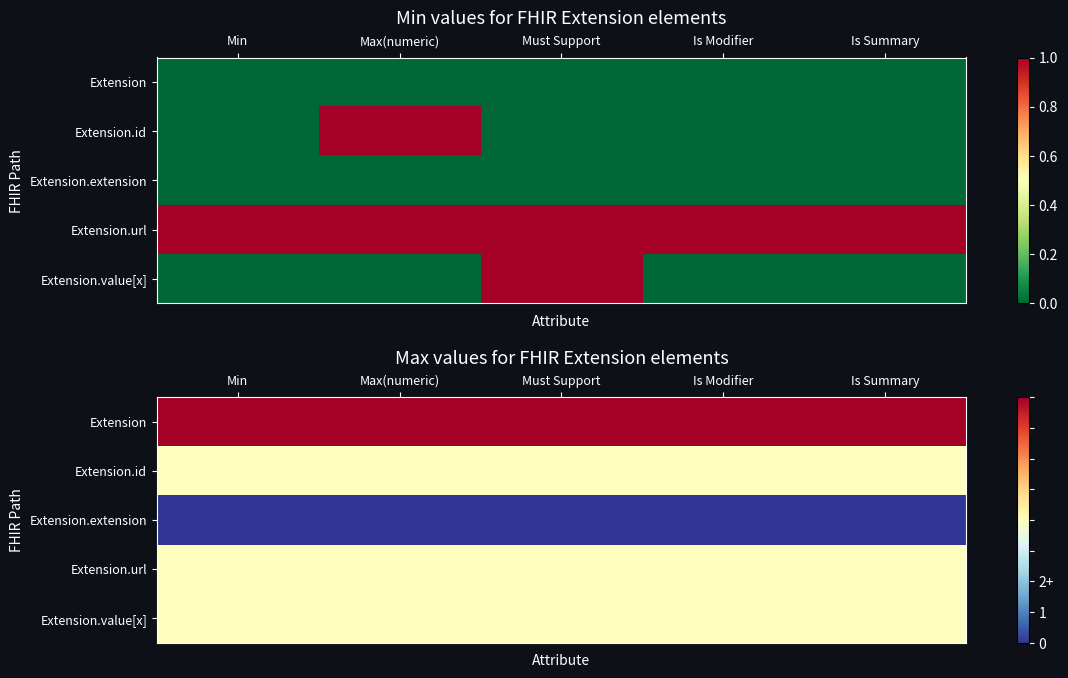

Which category has the lowest value across all series?

Min